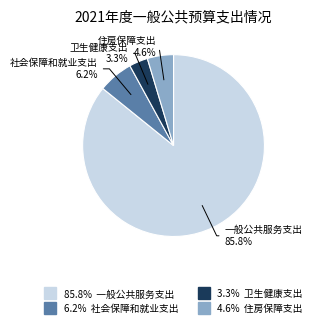

Is there a majority slice in this chart?

Yes